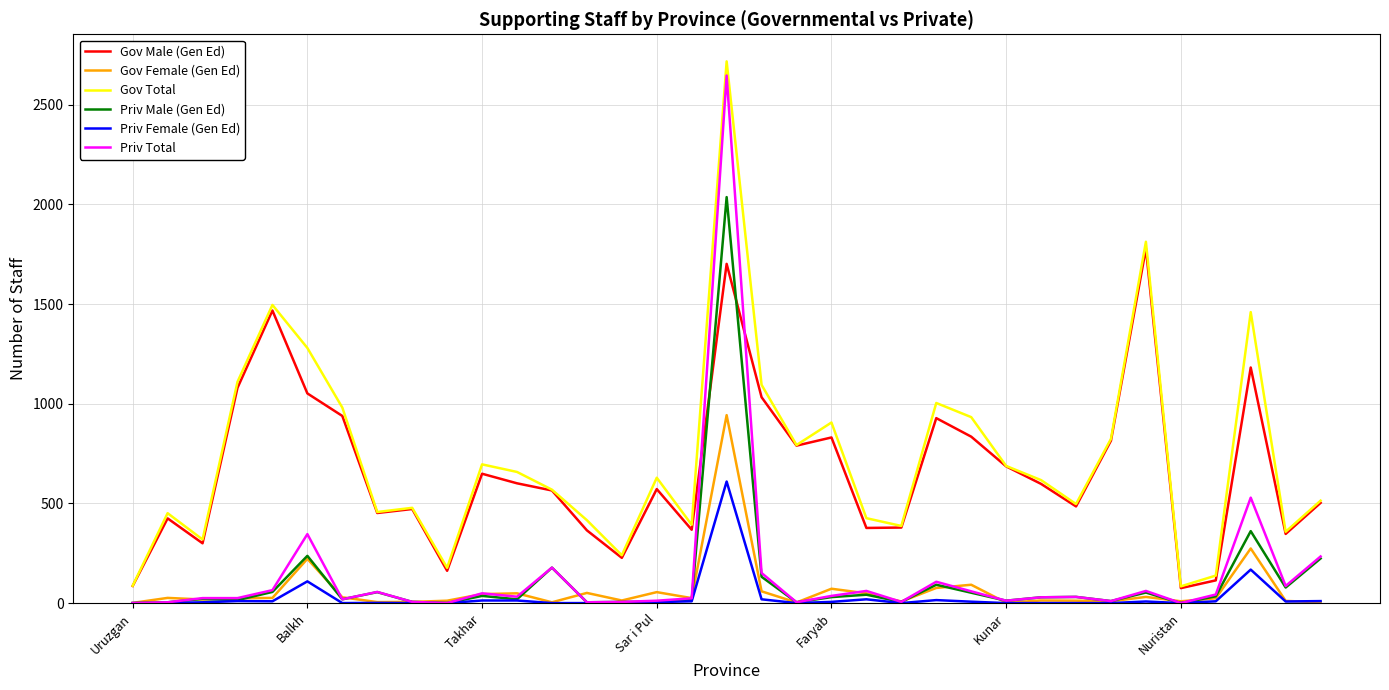

Which series has the largest range (max minus min)?

Priv Total